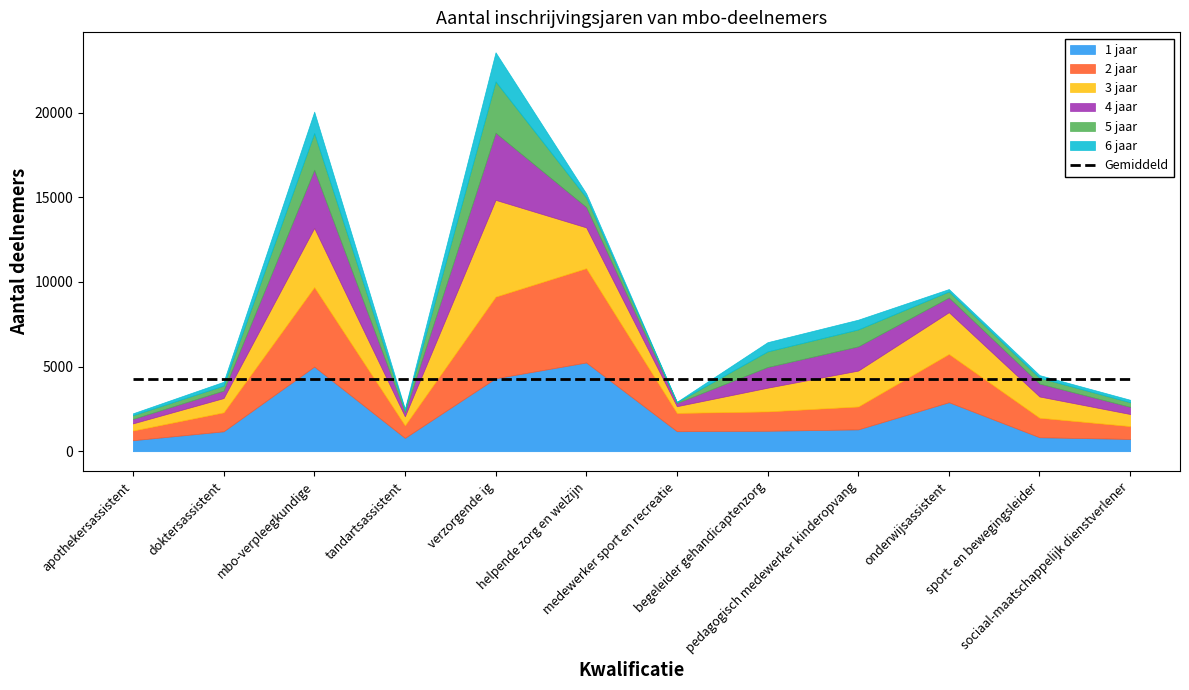

Does the chart have visible grid lines?

No